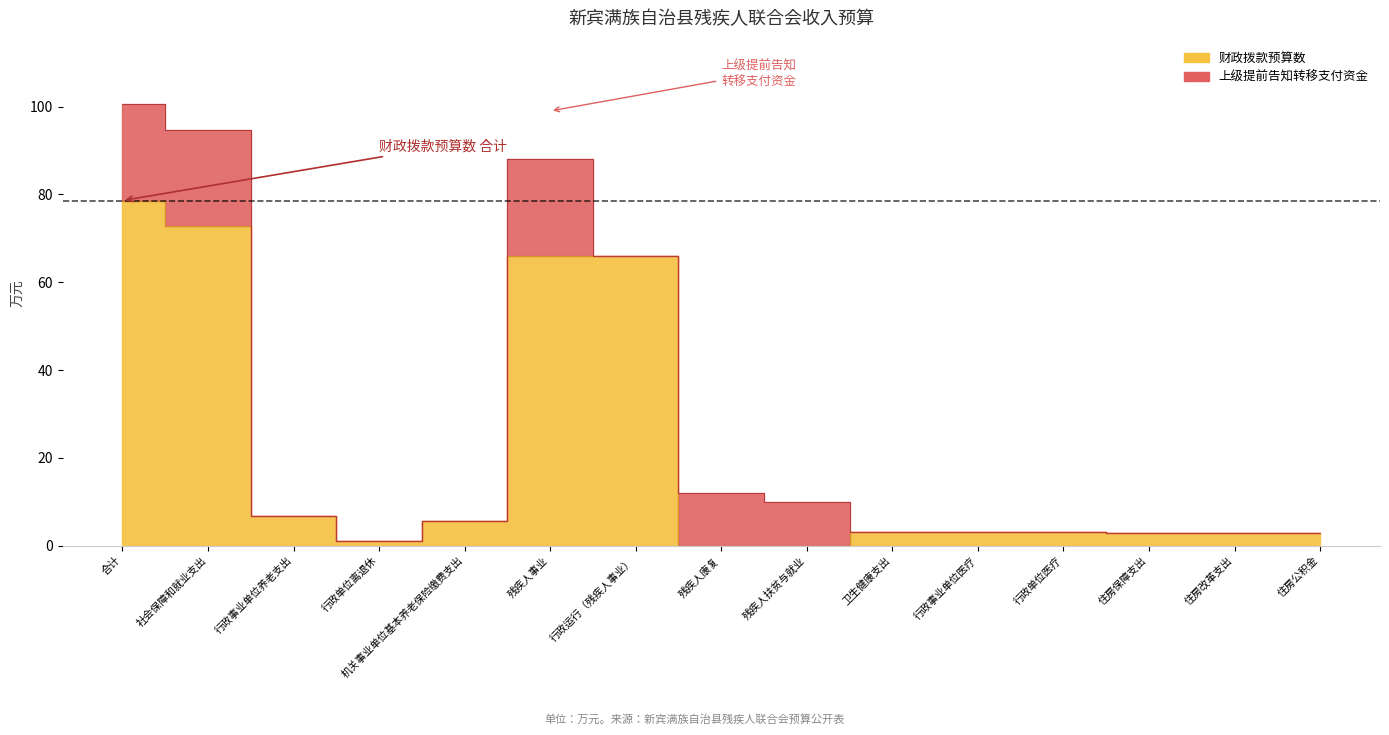

How many positive values are there?

13